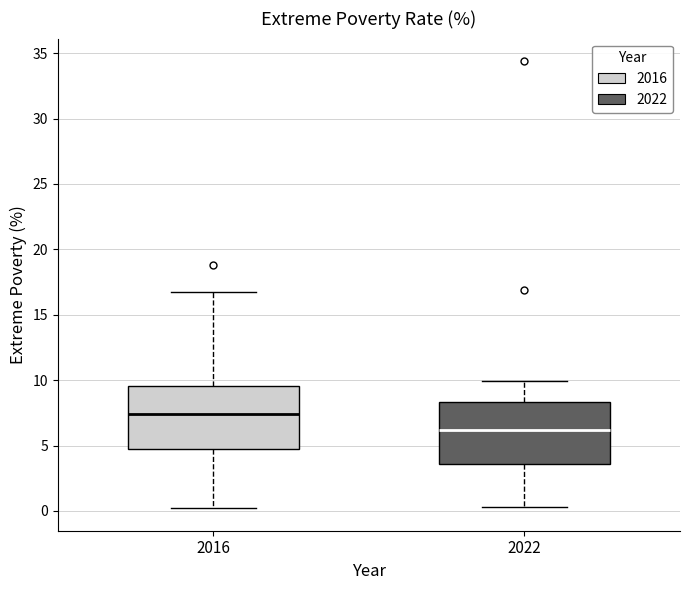

Reading left to right, read every box against the y-axis: the position of its median line, the range the box covers, and the ends of its whiskers. The values are not printed on the chart, so give them approximately, as read against the axis.

2016: median 7.5, box 4.5 to 9.5, whiskers 0.0 to 16.5
2022: median 6.0, box 3.5 to 8.5, whiskers 0.5 to 10.0